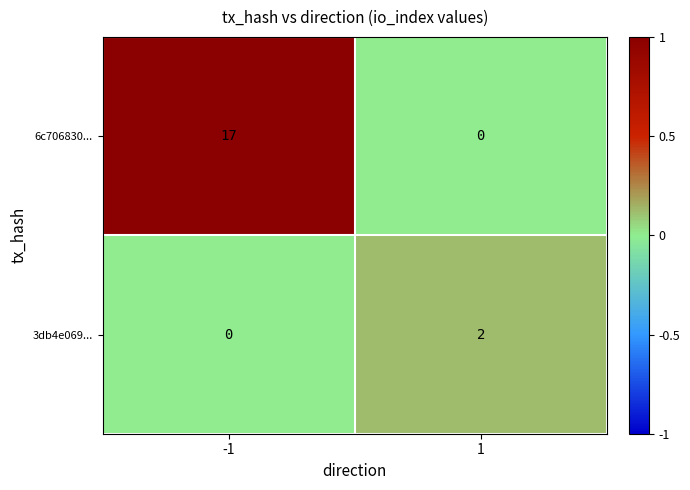

Rank the series at -1 from highest to lowest value.

6c706830..., 3db4e069...